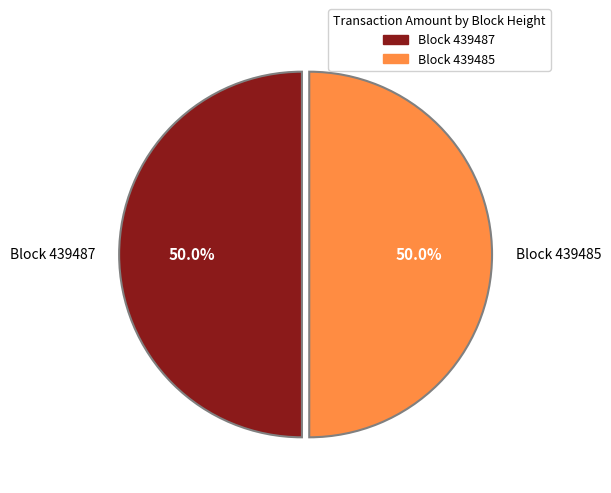

Which slice is the largest?

439485